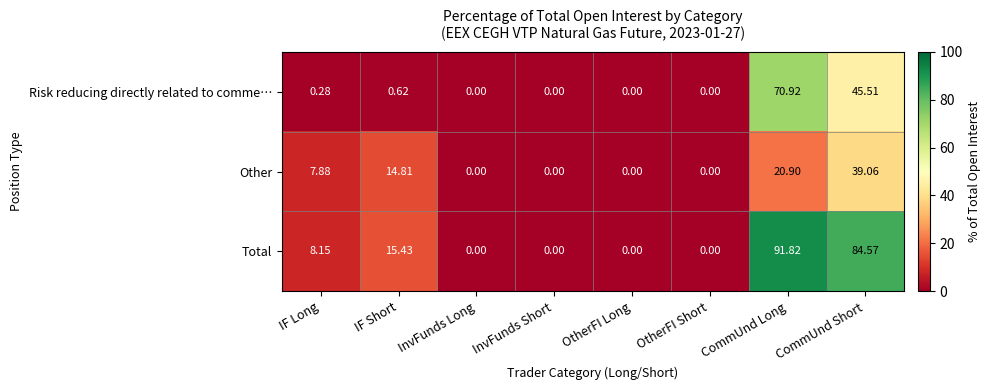

Between OtherFI Long and CommUnd Long, which series saw the biggest shift?

Total